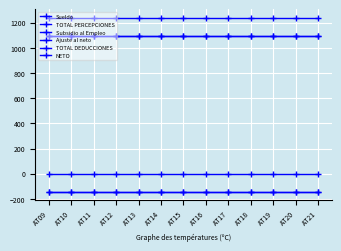

True or false: TOTAL PERCEPCIONES and Subsidio al Empleo cross at least once.

False